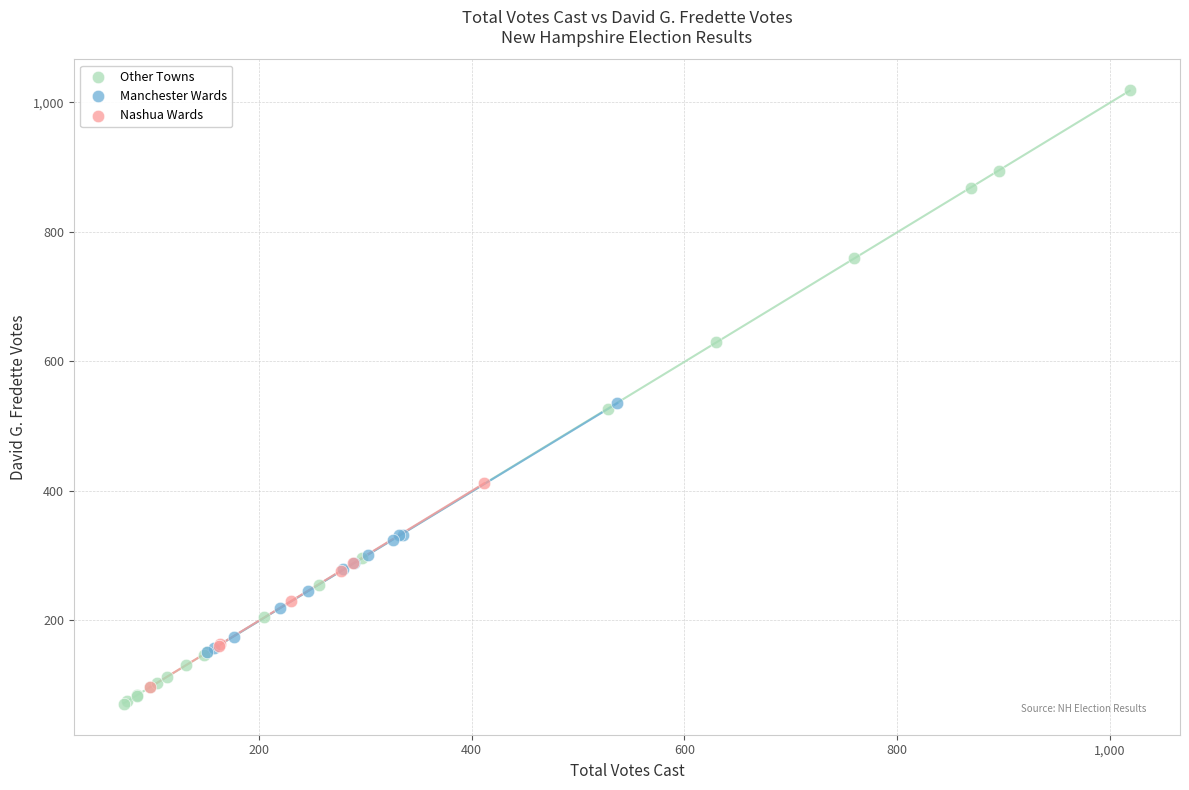

What are all the series names shown in the legend?

Other Towns, Manchester Wards, Nashua Wards